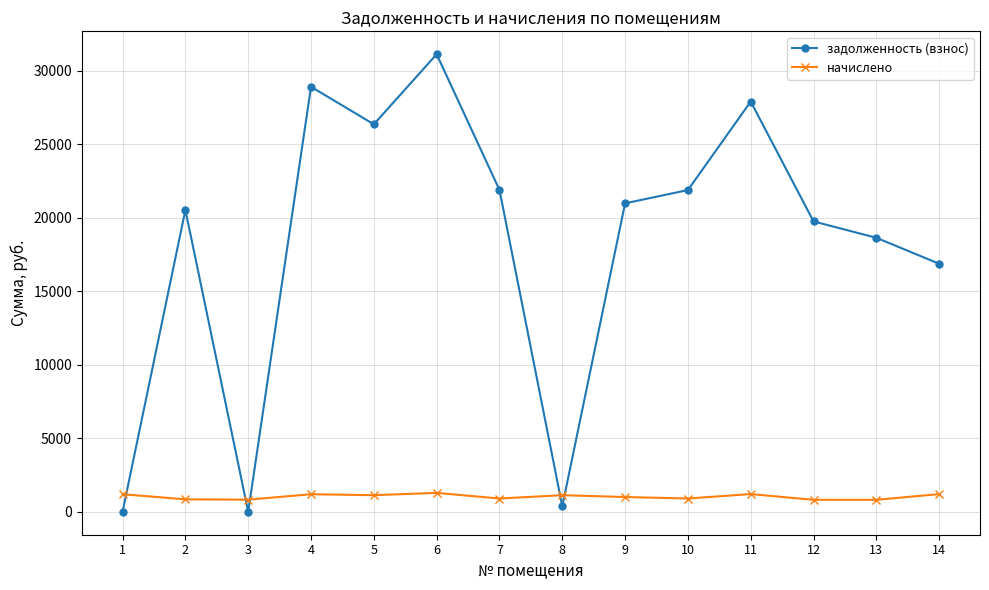

Where does the начислено series first go above 1132?

1